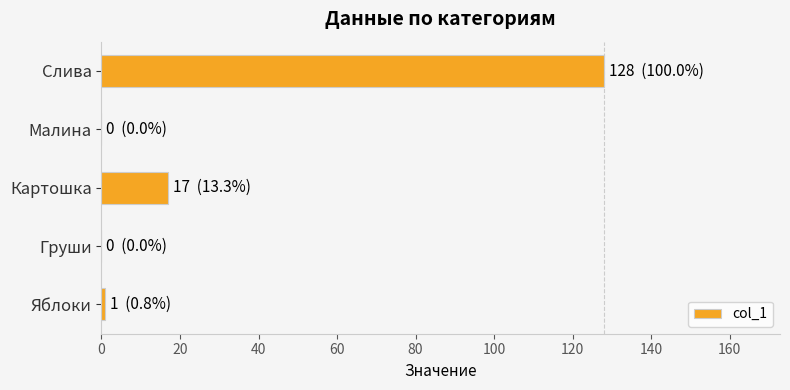

Are the bars horizontal?

Yes